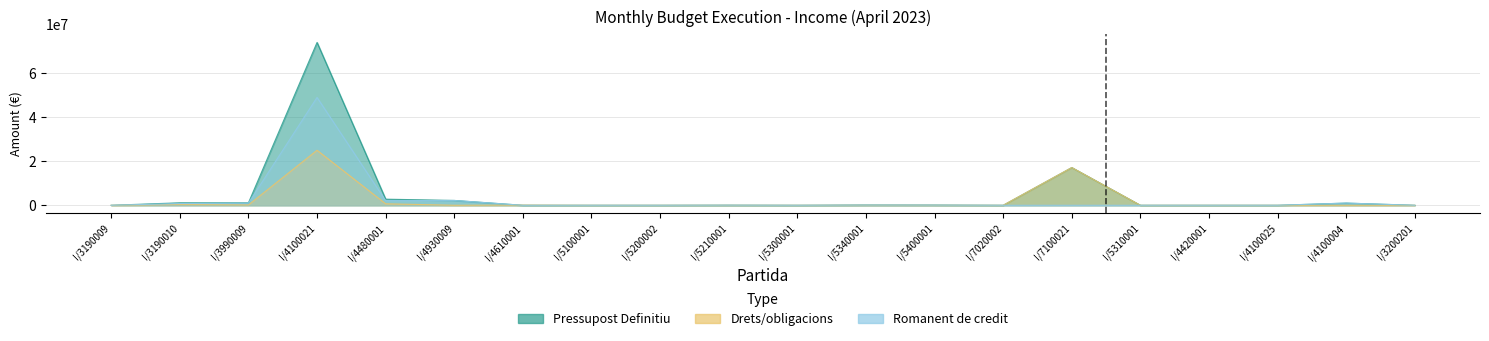

What is the difference between the highest and lowest values at I/3200201?

686.0